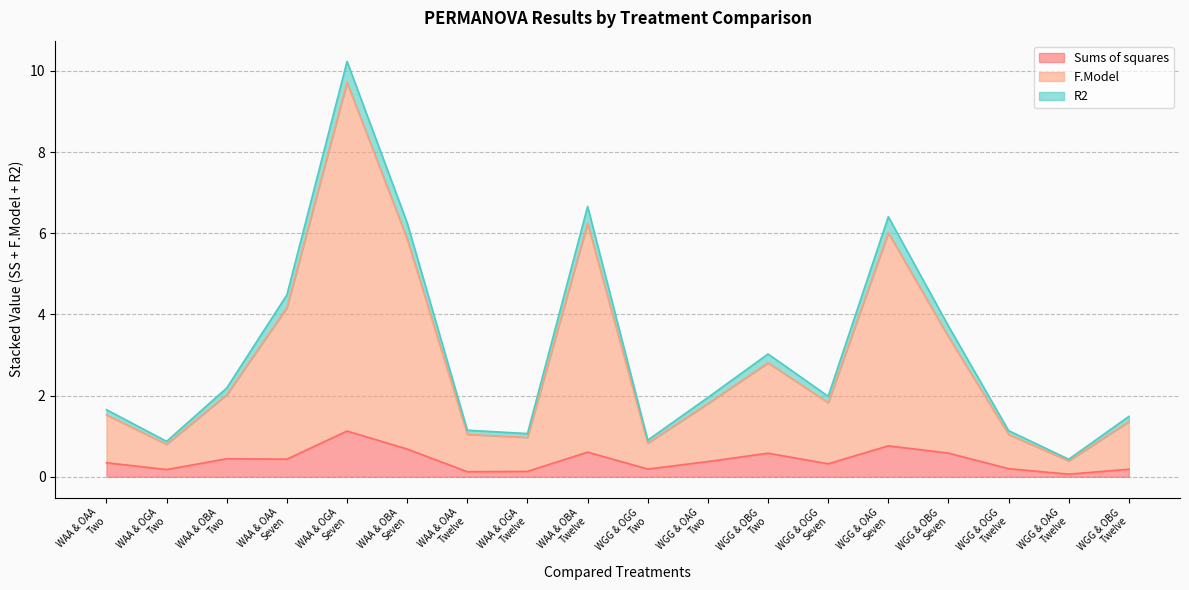

What is the label of the 2nd point from the left?

WAA & OGA
Two